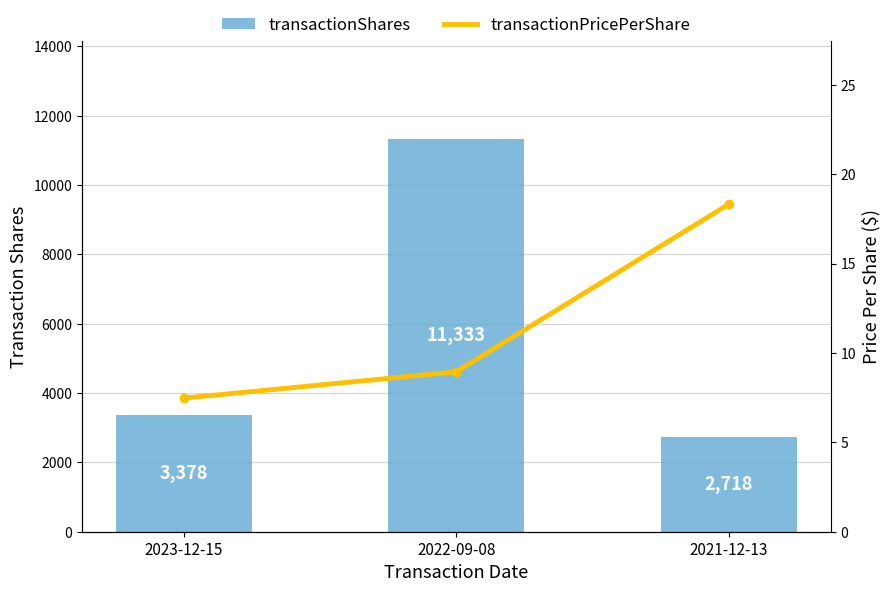

Which series has the largest total across all categories?

transactionShares